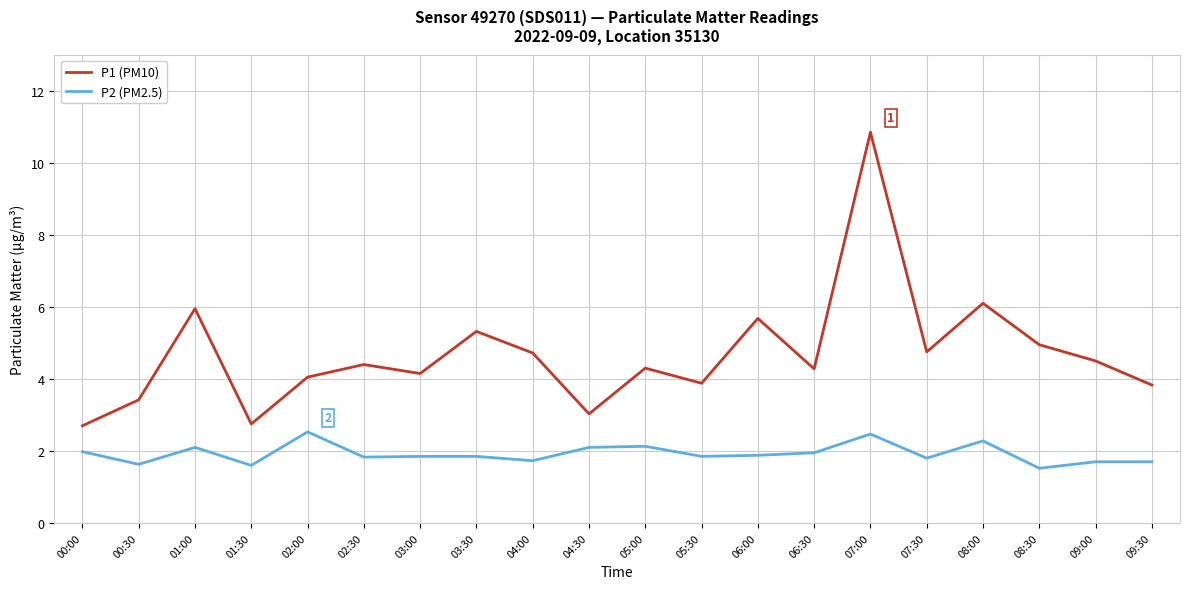

What is the smallest value displayed?

1.5